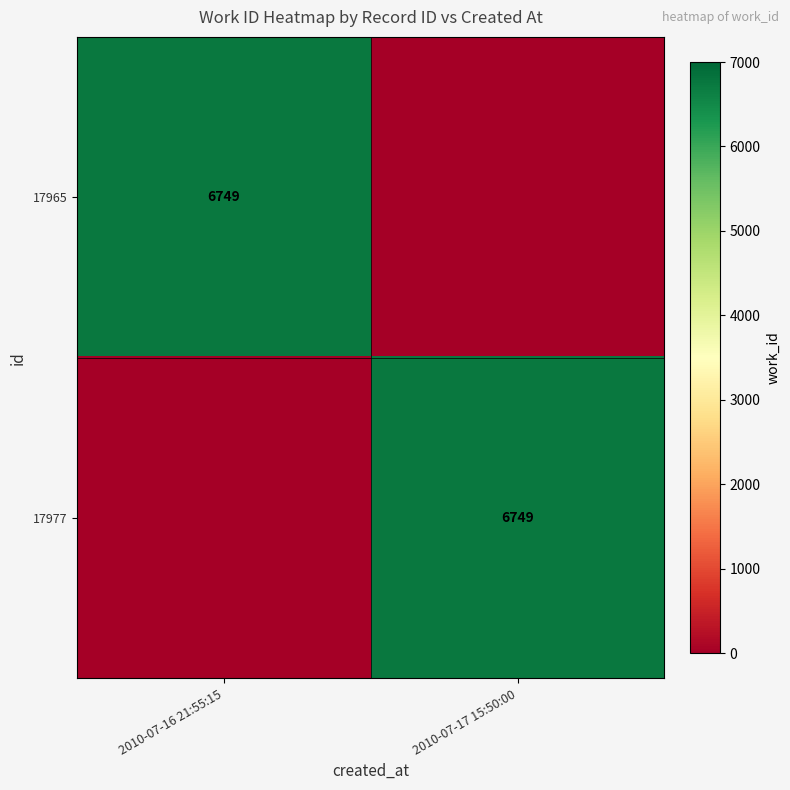

Is it true that 17977 equals 11925 at 2010-07-17 15:50:00?

False